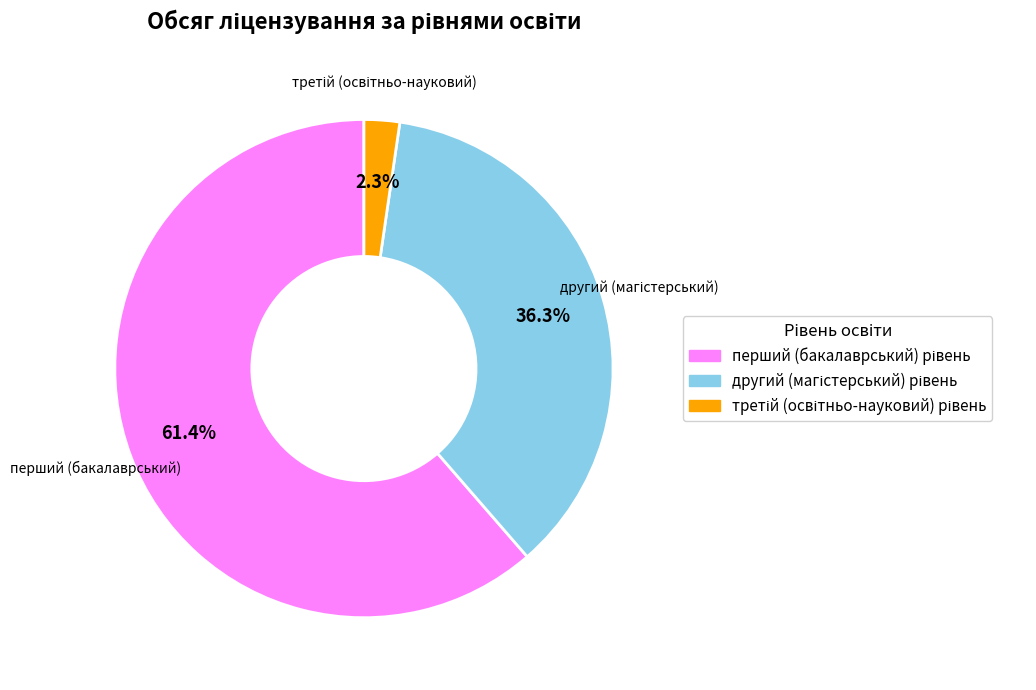

Does any single category account for the majority?

Yes